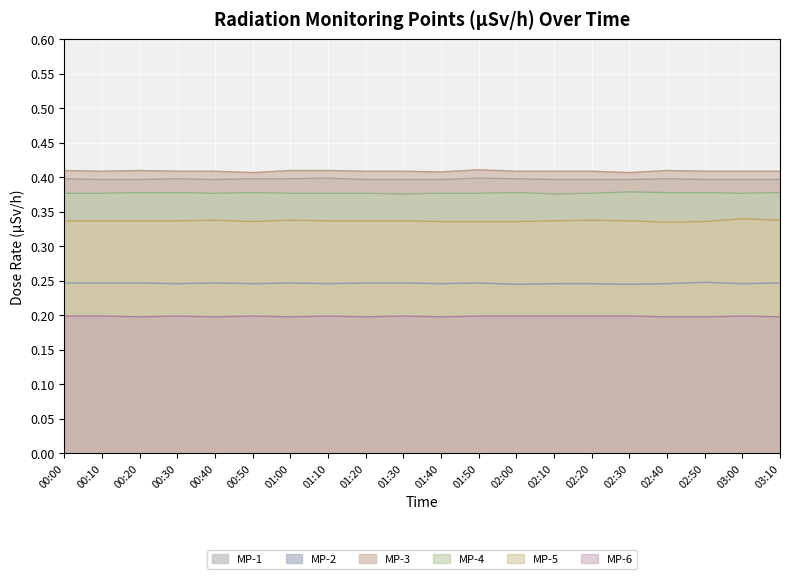

True or false: MP-3 and MP-2 cross at least once.

False